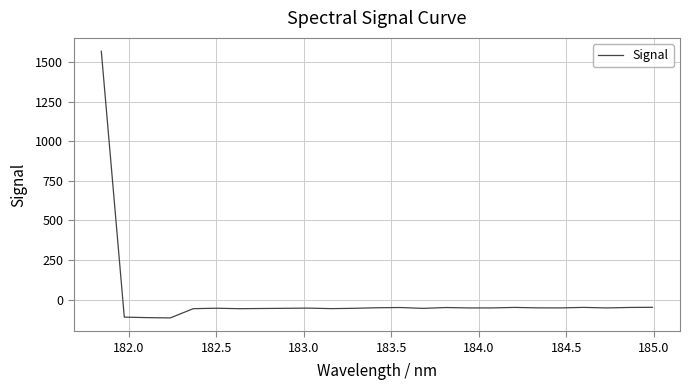

What is the minimum value shown in the chart?

-115.9